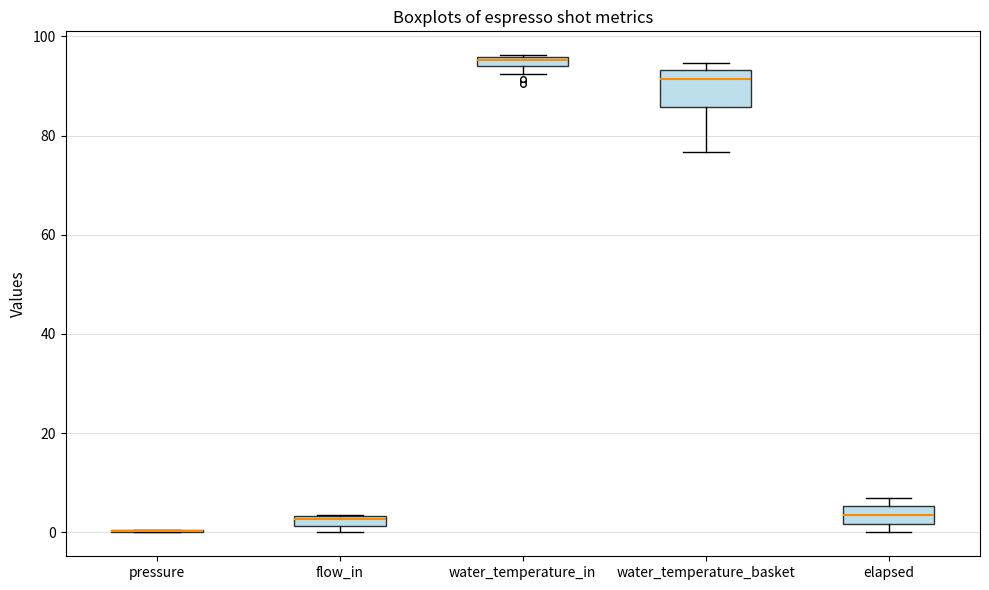

Which box is the tallest, from its lower edge to its upper edge?

water_temperature_basket